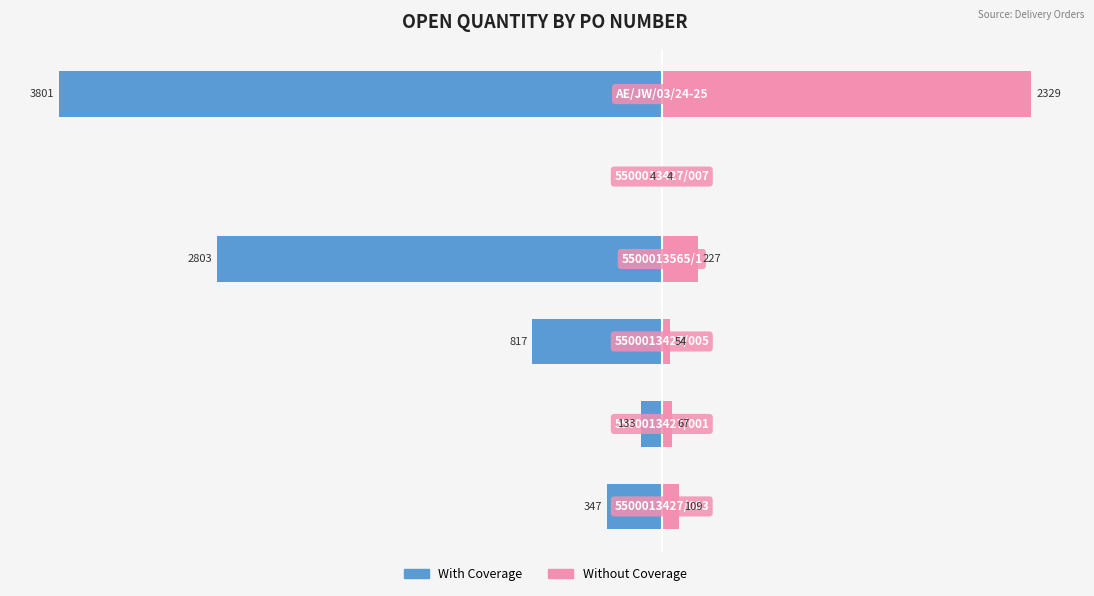

Where is Without Coverage nearest to the value 1166?

3